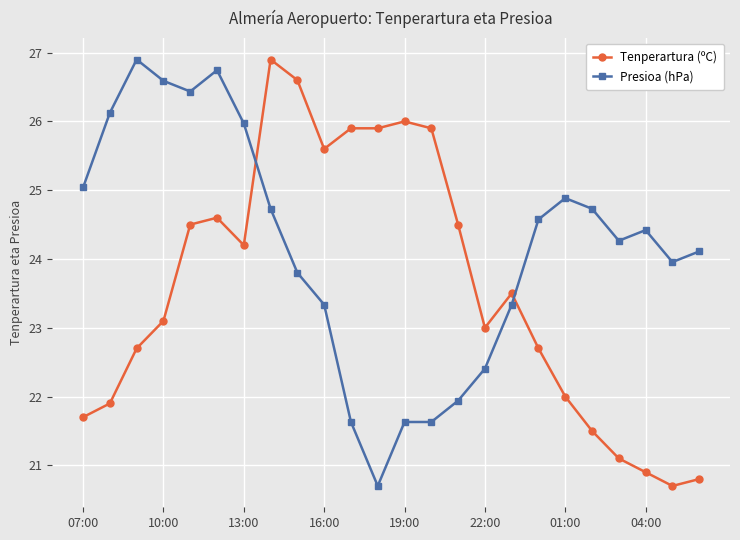

What is the average value of the Presioa (hPa) series?

24.2